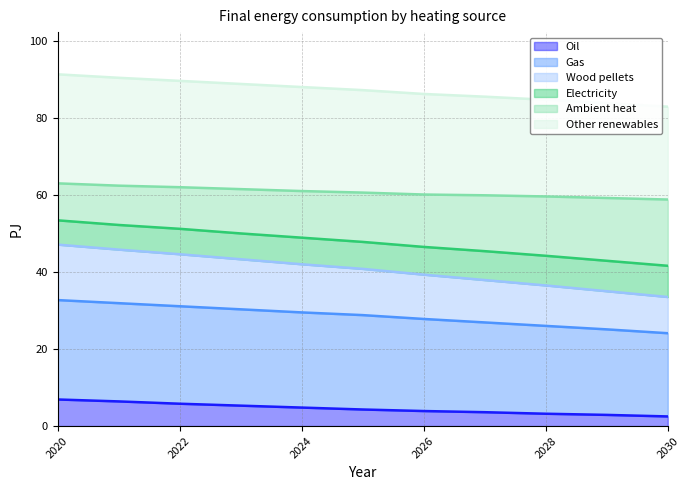

Rank the categories by Wood pellets value from lowest to highest.

2030, 2029, 2028, 2027, 2026, 2025, 2024, 2023, 2022, 2021, 2020